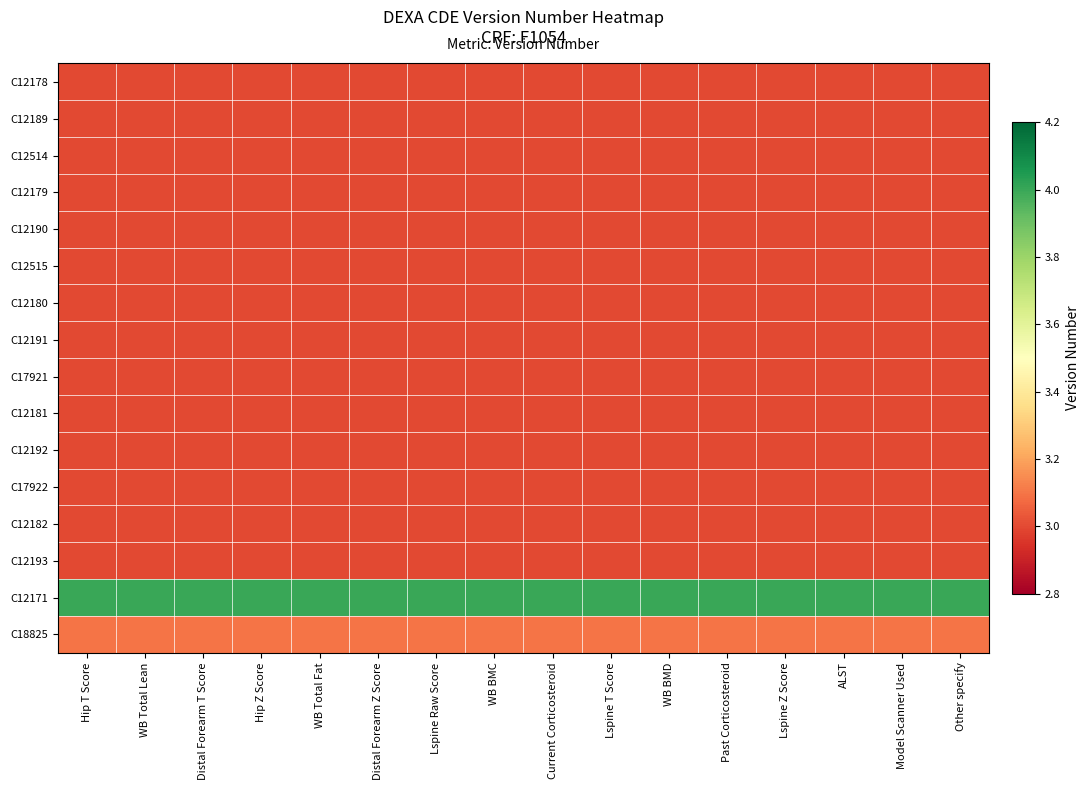

Rank the series at WB Total Fat from lowest to highest value.

C12178, C12189, C12514, C12179, C12190, C12515, C12180, C12191, C17921, C12181, C12192, C17922, C12182, C12193, C18825, C12171